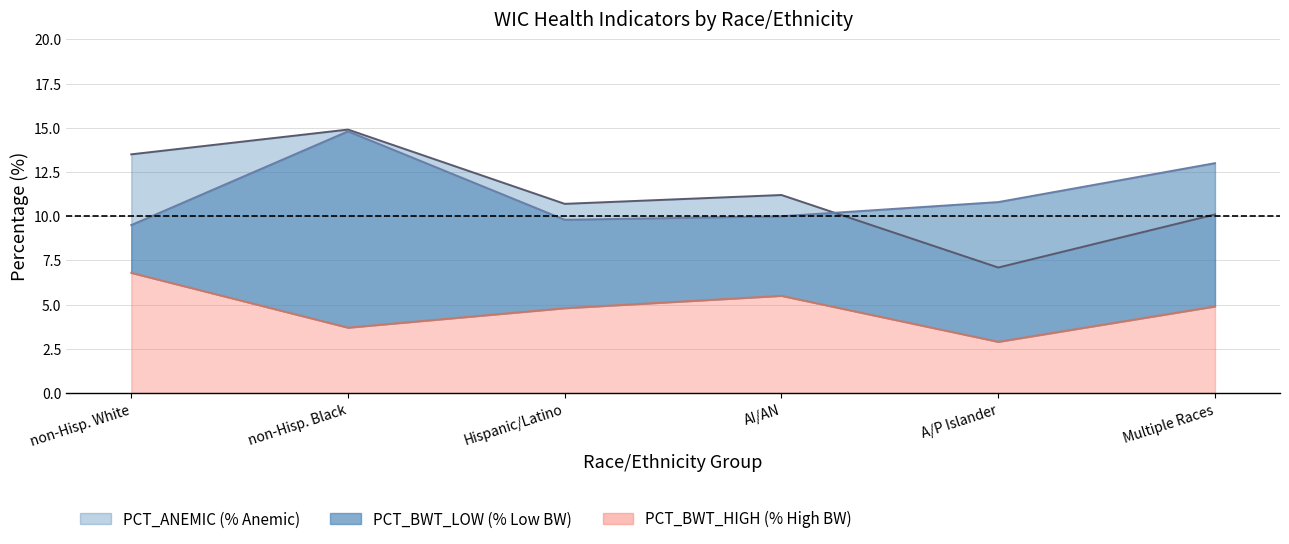

Reading right to left, list all the values displayed in this chart.

PCT_BWT_LOW: Multiple Races=13.0	A/P Islander=10.8	AI/AN=10.0	Hispanic/Latino=9.8	non-Hisp. Black=14.8	non-Hisp. White=9.5
PCT_BWT_HIGH: Multiple Races=4.9	A/P Islander=2.9	AI/AN=5.5	Hispanic/Latino=4.8	non-Hisp. Black=3.7	non-Hisp. White=6.8
PCT_ANEMIC: Multiple Races=10.1	A/P Islander=7.1	AI/AN=11.2	Hispanic/Latino=10.7	non-Hisp. Black=14.9	non-Hisp. White=13.5